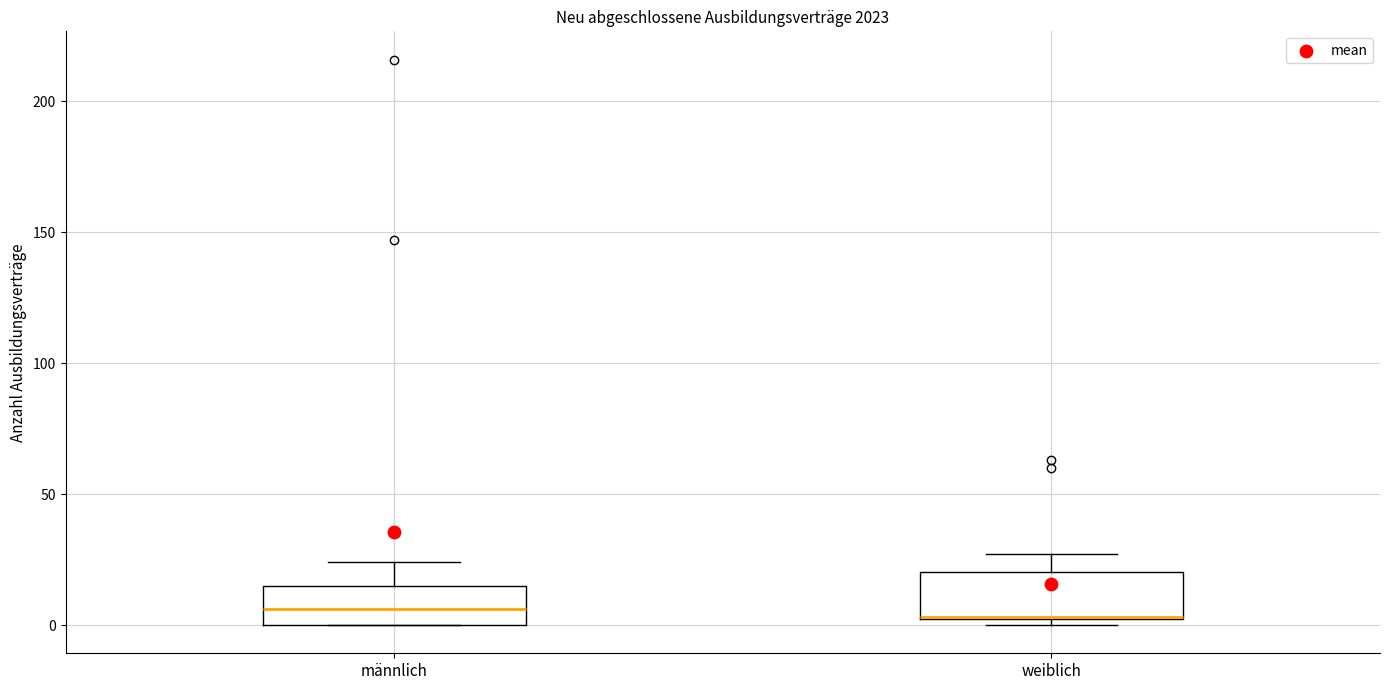

Reading left to right, transcribe this box plot: for each box, give where its median line is, the range the box spans, and where its two whiskers end, as read against the y-axis. The values are not printed on the chart, so give them approximately, as read against the axis.

männlich: median 5, box 0 to 15, whiskers 0 to 25
weiblich: median 5 (drawn on the box's lower edge), box 0 to 20, whiskers 0 (just below the box's lower edge) to 25